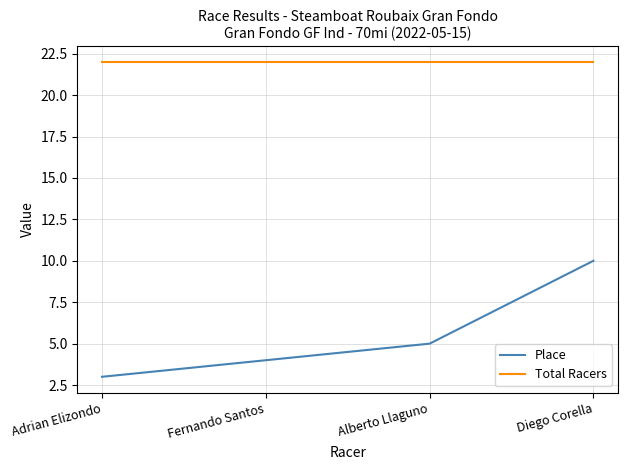

Is it true that Total Racers equals 22 at Alberto Llaguno?

True